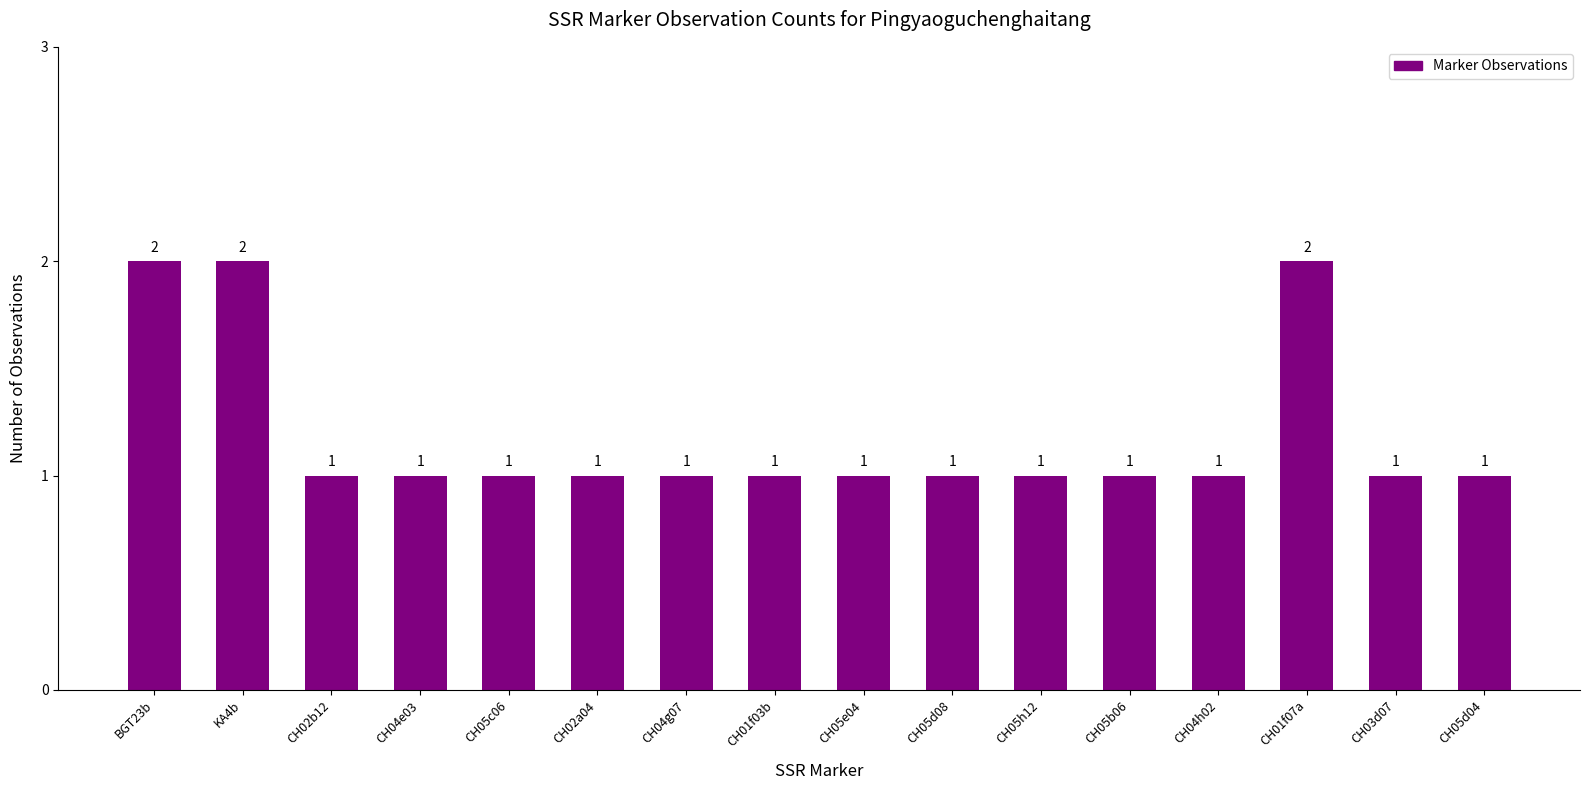

Approximately how many times larger is the value at CH04h02 compared to CH05d08?

1.0